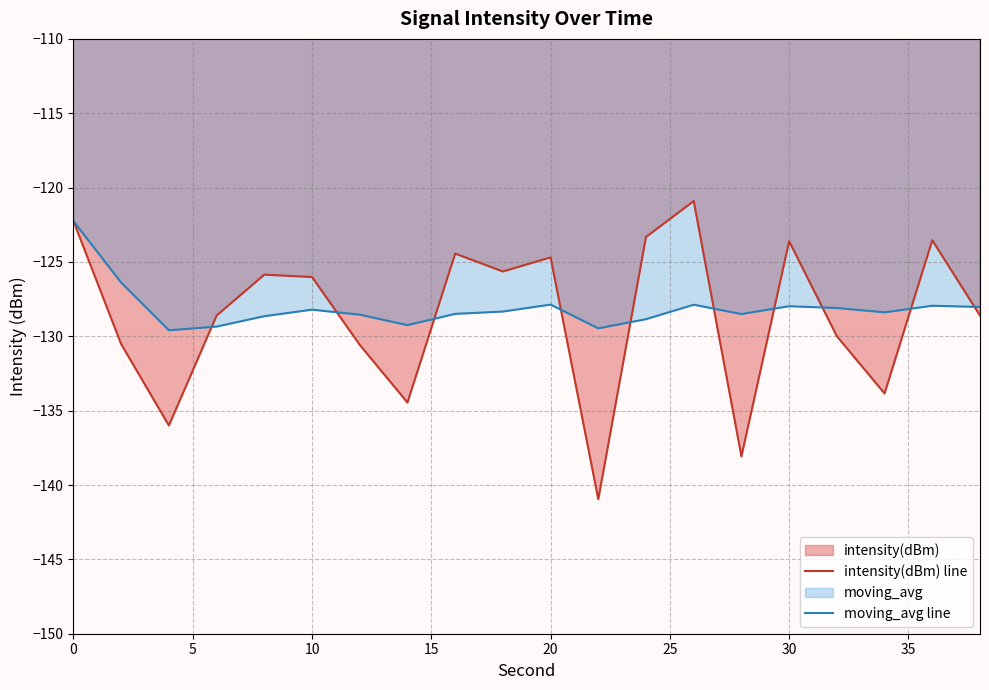

True or false: intensity(dBm) line and moving_avg line intersect in this chart.

True